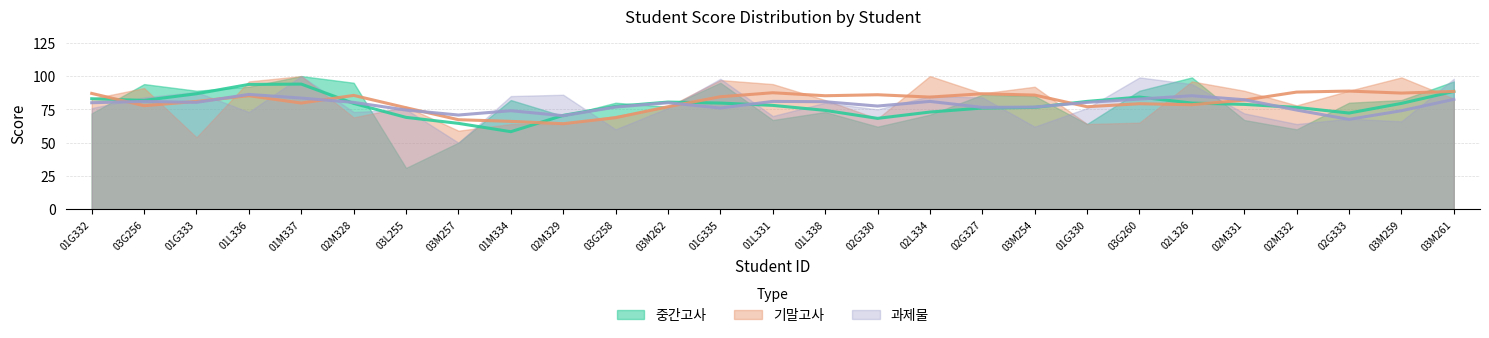

Which category has the lowest value in the 과제물 series?

03M257